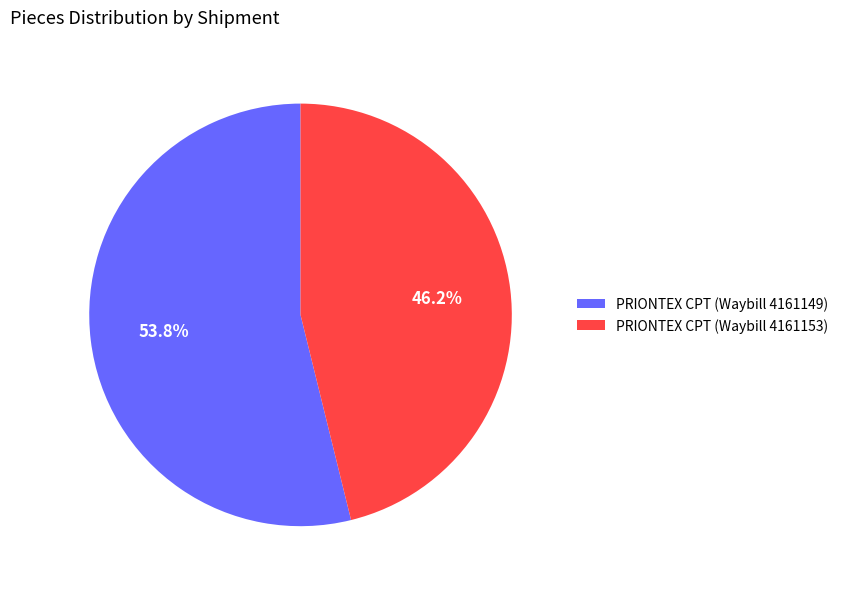

How many slices are in this pie chart?

2